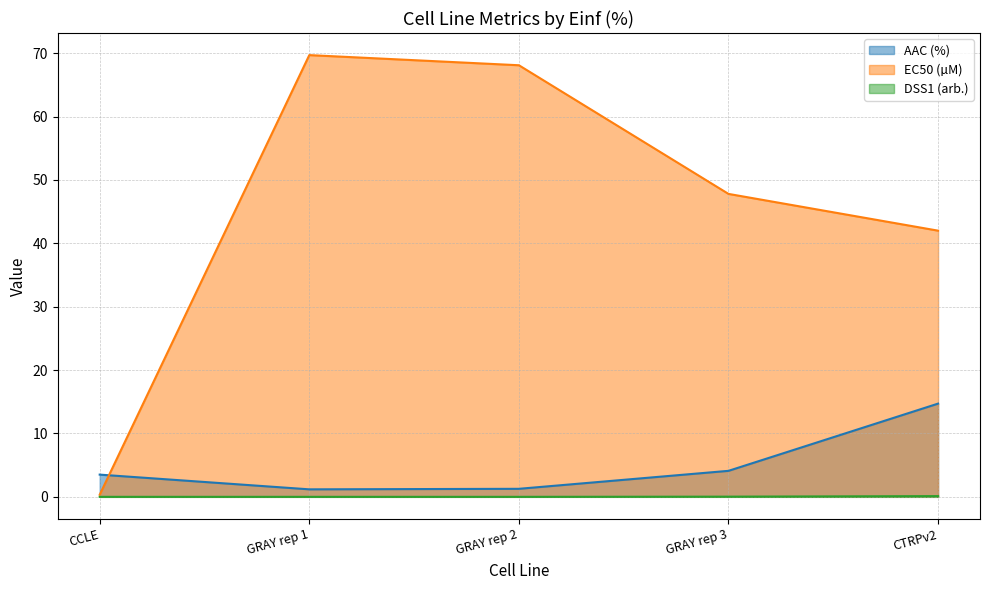

Which category has the lowest value in the DSS1 (arb.) series?

CCLE